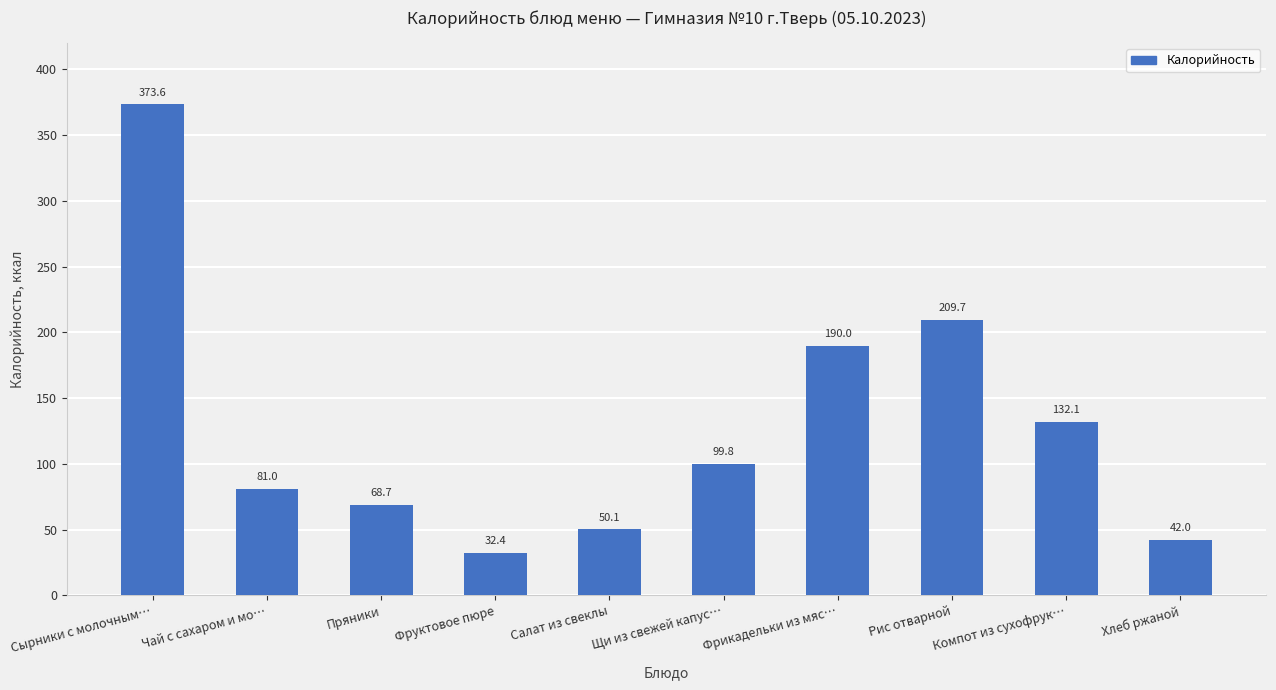

Reading left to right, extract all data points from this chart.

373.6	81.0	68.7	32.4	50.1	99.8	190.0	209.7	132.1	42.0